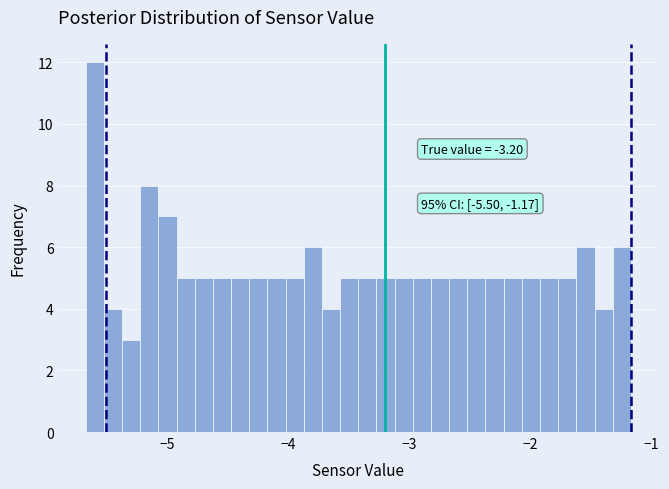

Read against the x-axis, roughly where is the centre of the tallest bar?

-5.6